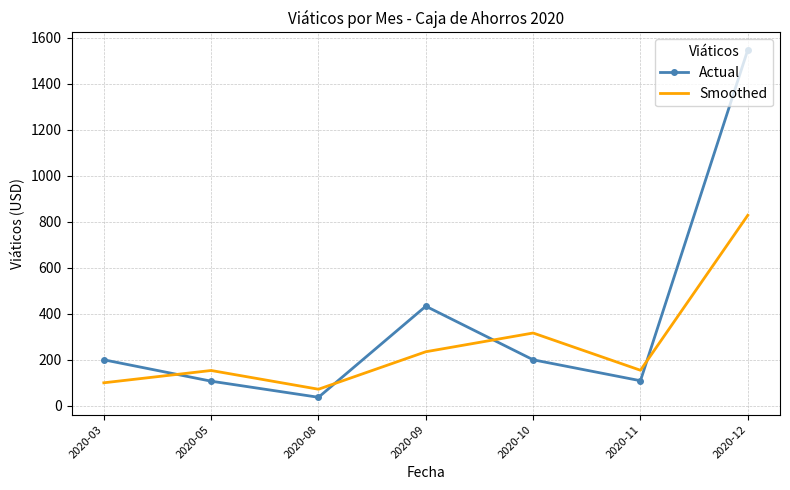

How many intersections are there between Actual and Smoothed?

4